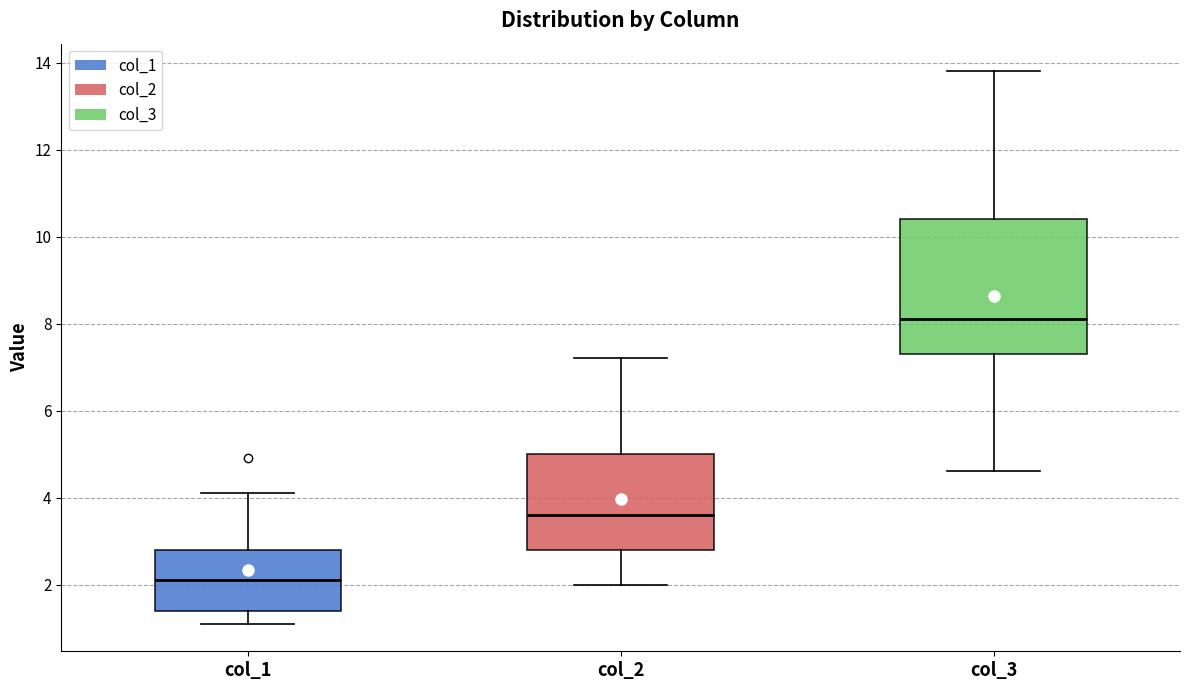

Reading left to right, transcribe this box plot: for each box, give where its median line is, the range the box spans, and where its two whiskers end, as read against the y-axis. The values are not printed on the chart, so give them approximately, as read against the axis.

col_1: median 2.2, box 1.4 to 2.8, whiskers 1.2 to 4.2
col_2: median 3.6, box 2.8 to 5.0, whiskers 2.0 to 7.2
col_3: median 8.2, box 7.4 to 10.4, whiskers 4.6 to 13.8